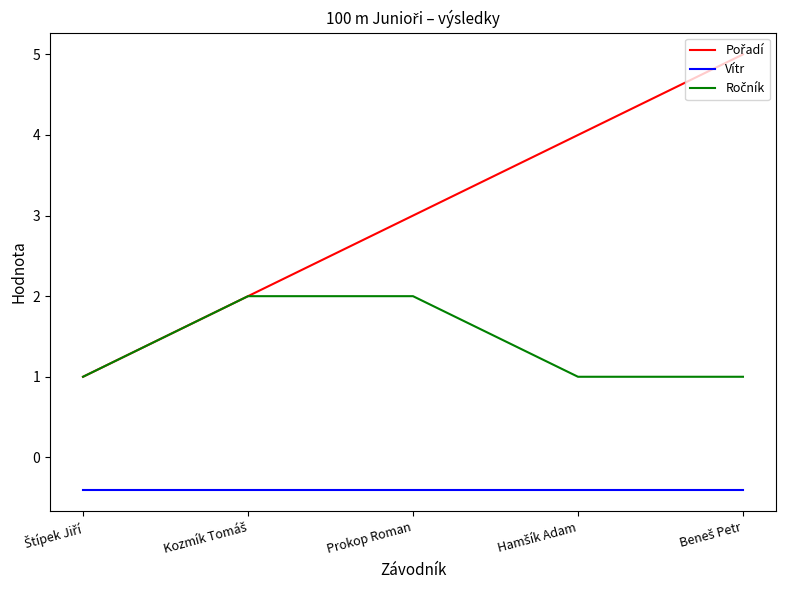

What is the smallest value displayed?

-0.4